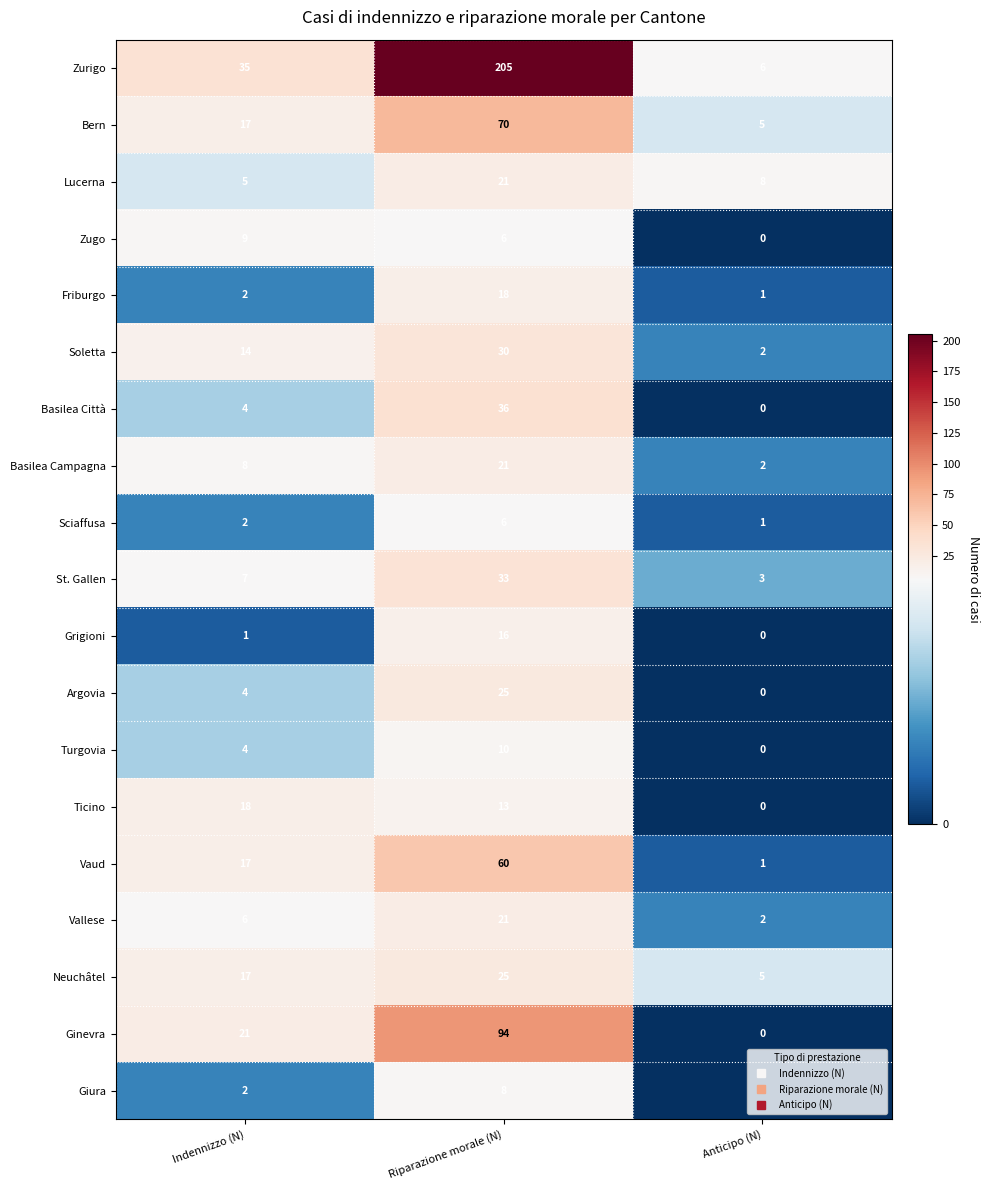

What is the sum of the Basilea Campagna values at Riparazione morale (N) and Anticipo (N)?

23